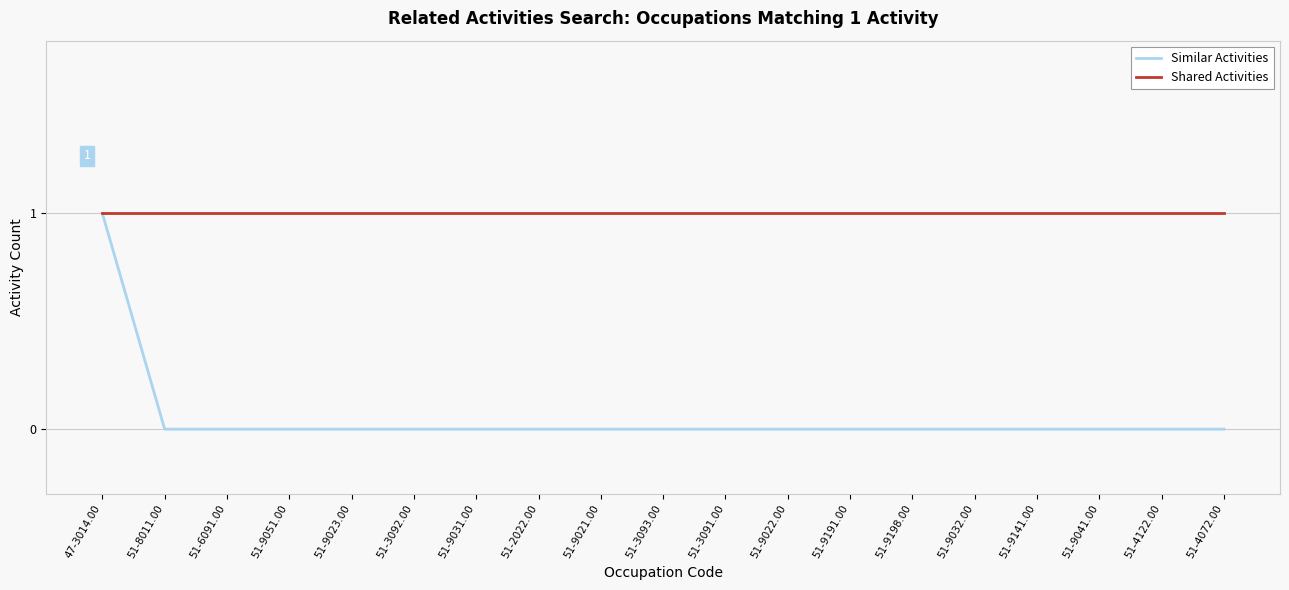

What position from the left is 51-9031.00?

7